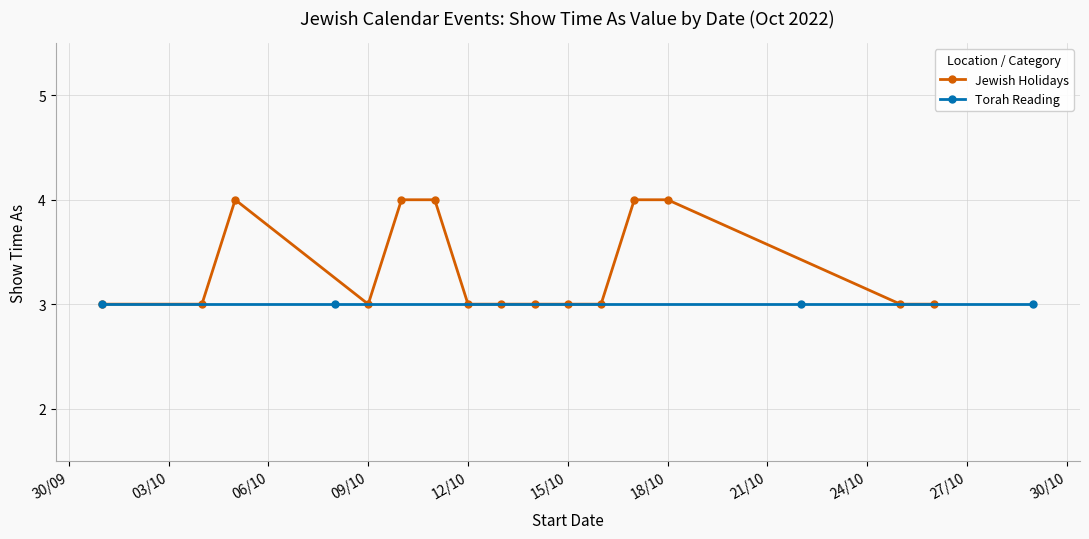

What is the minimum value for Jewish Holidays?

3